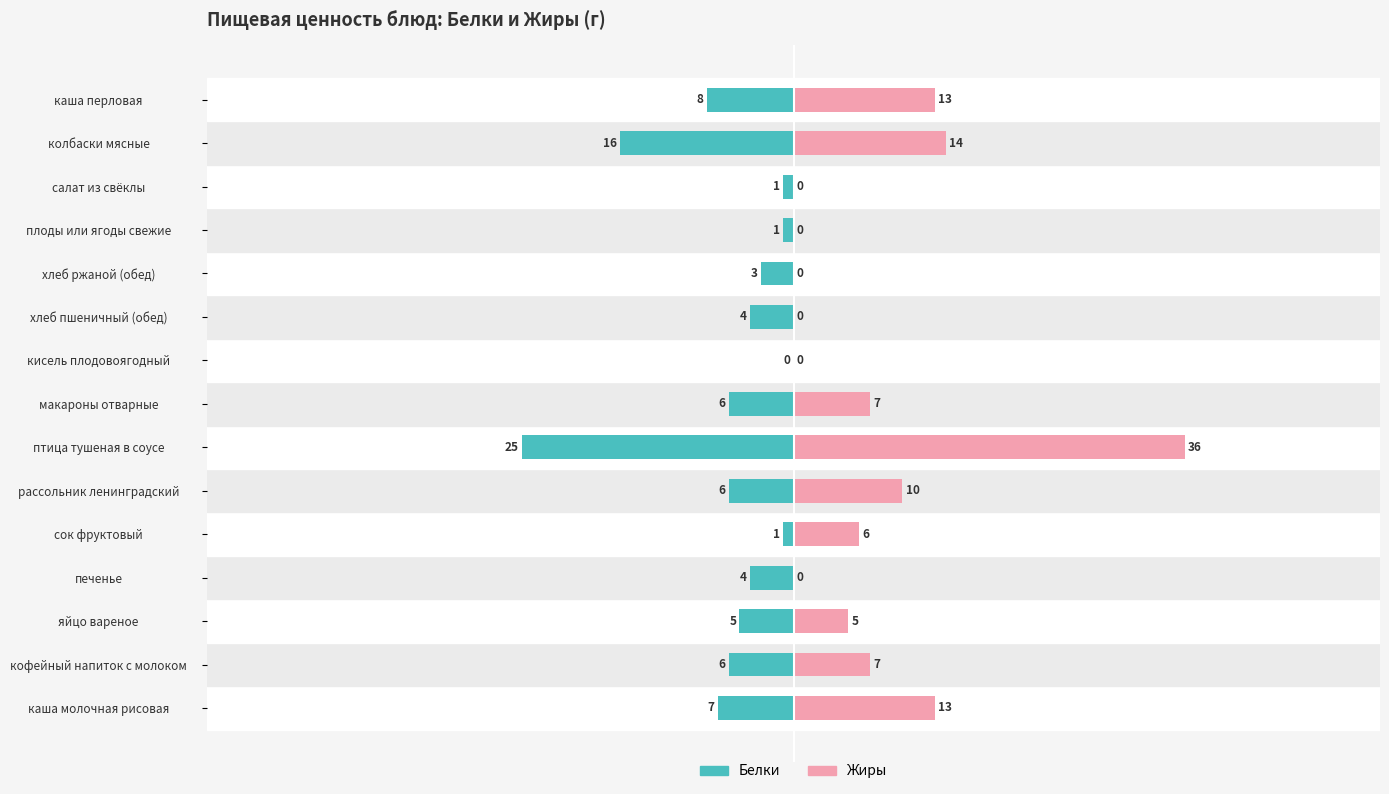

What is the difference between the highest and lowest values at хлеб ржаной (обед)?

3